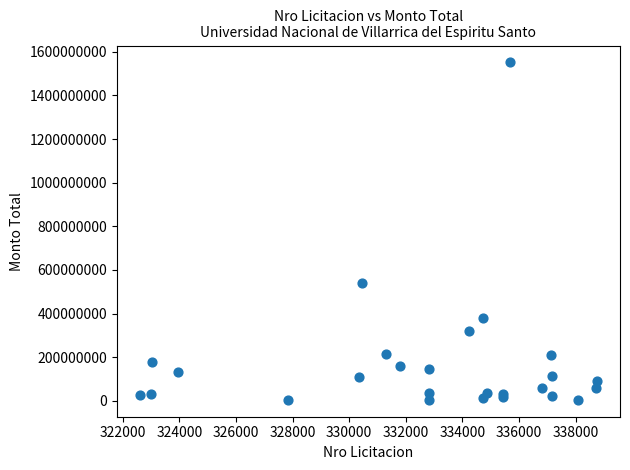

What Y value in the scatter plot is closest to 777712500?

541113283